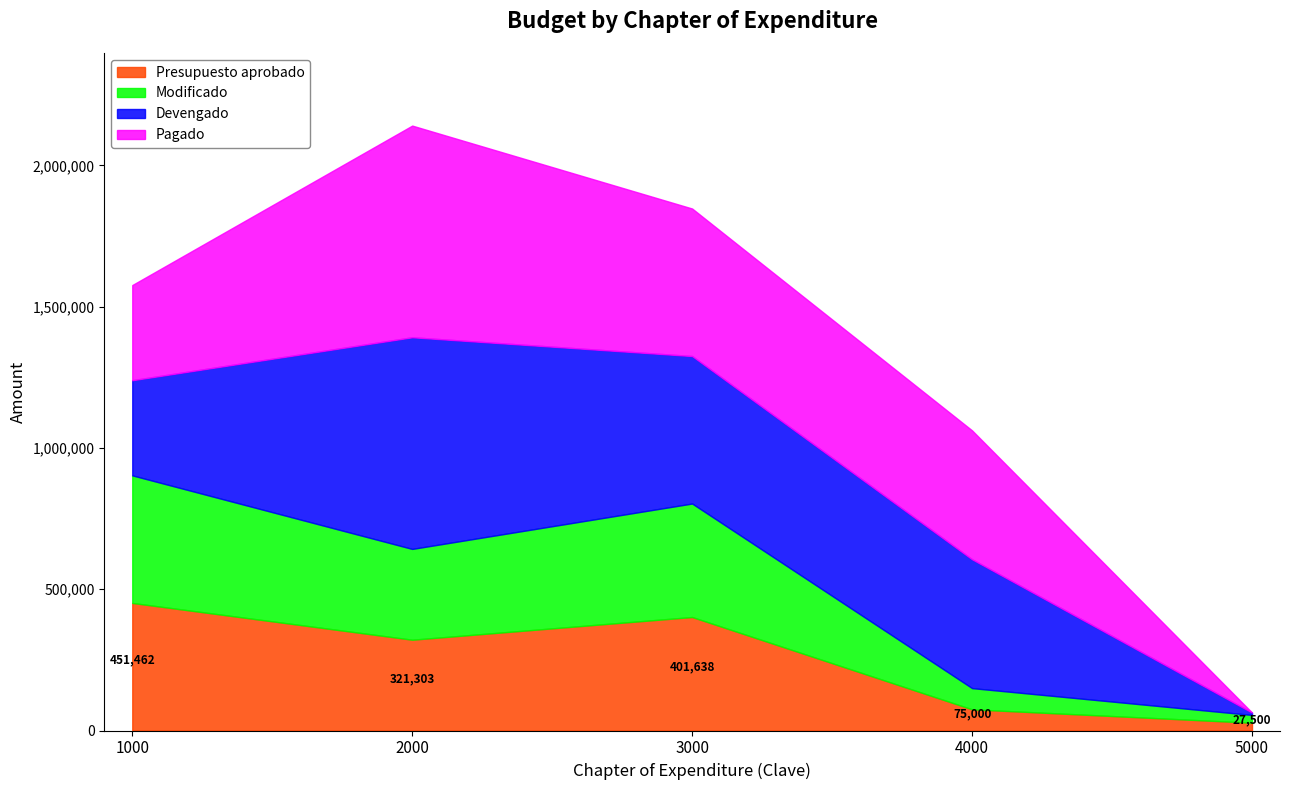

What is the difference between the highest and lowest values at 5000?

27500.0